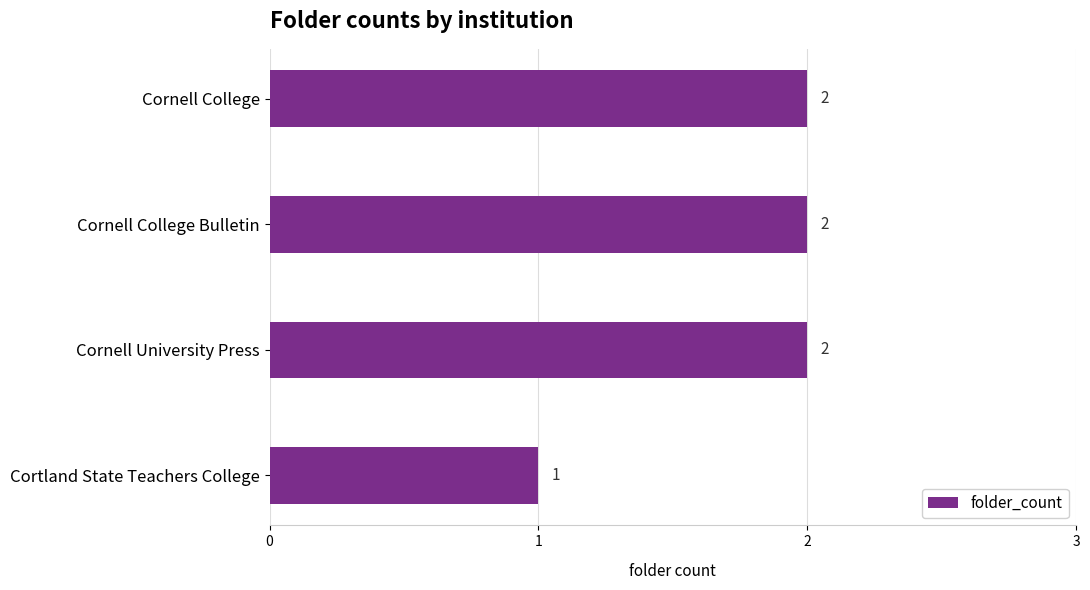

What position from the top is Cornell College?

1